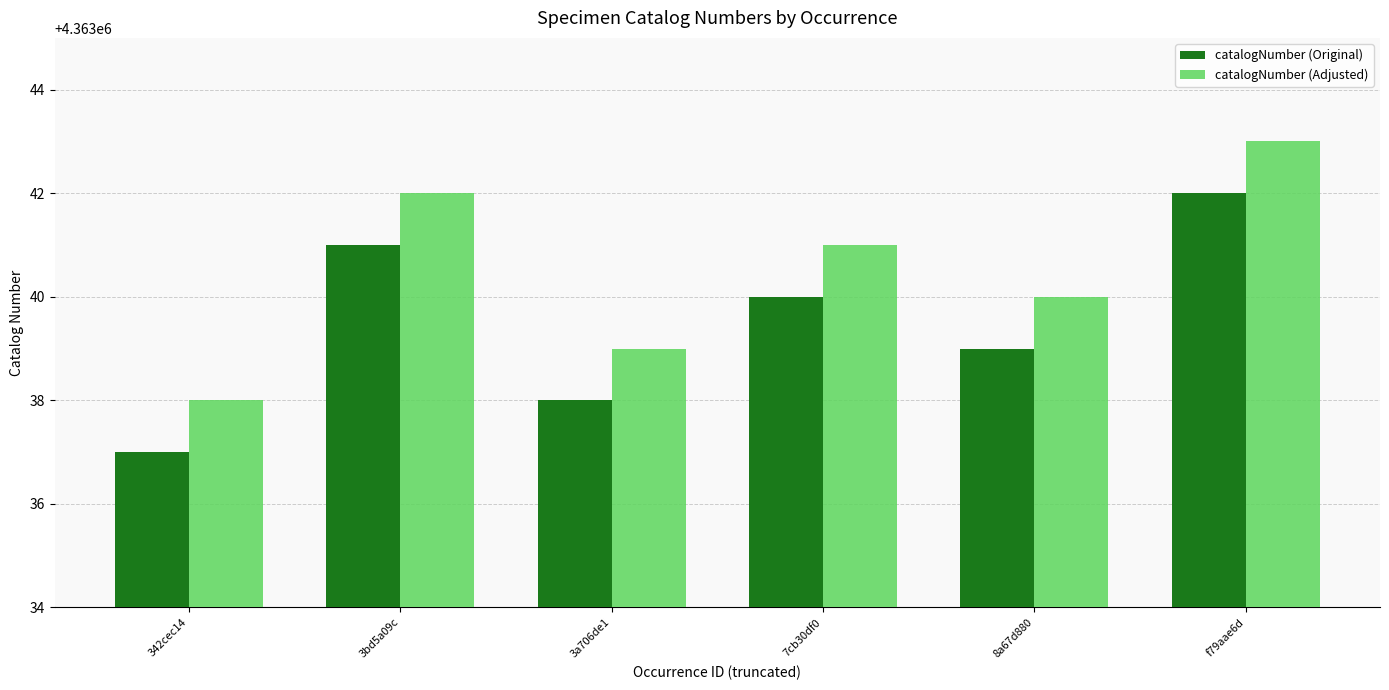

Are the bars horizontal?

No